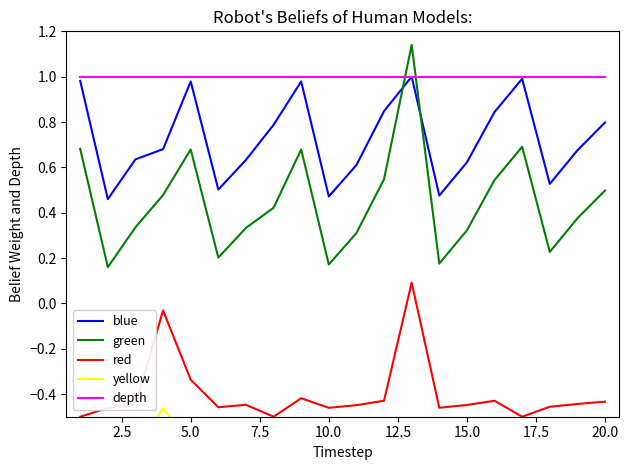

Which series ends up on top after the final intersection of green and depth?

depth